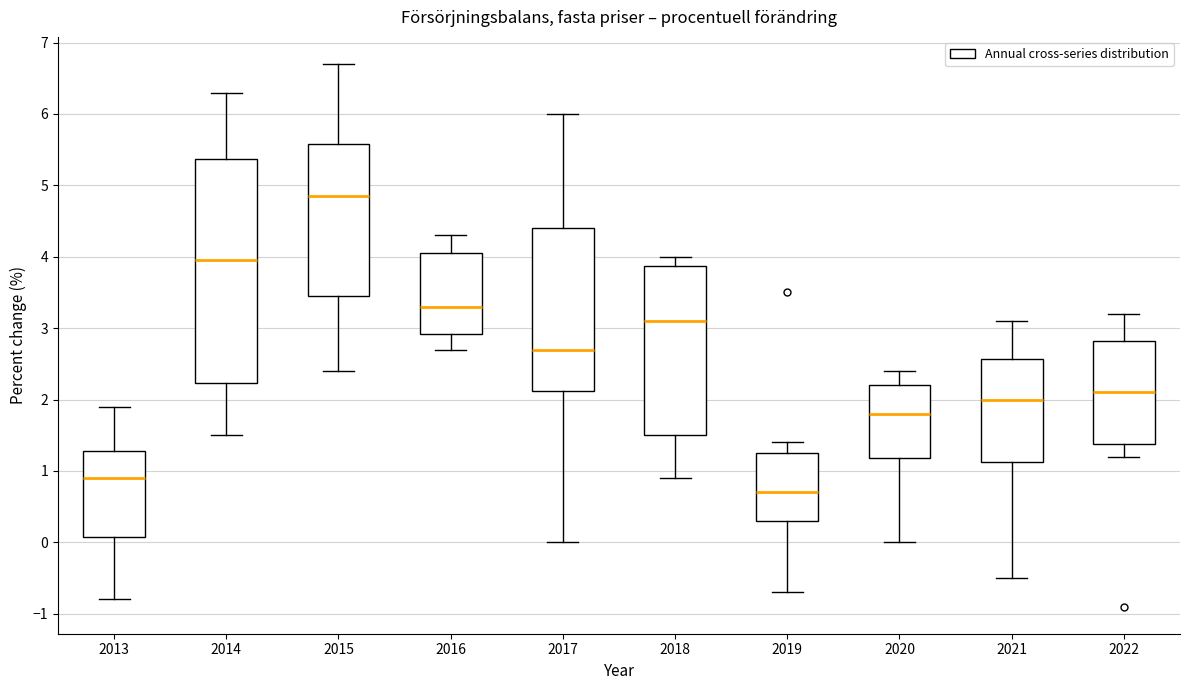

Where does the lower whisker of the box at x = 2014 end on the y-axis? The values are not printed on the chart, so give them approximately, as read against the axis.

1.5